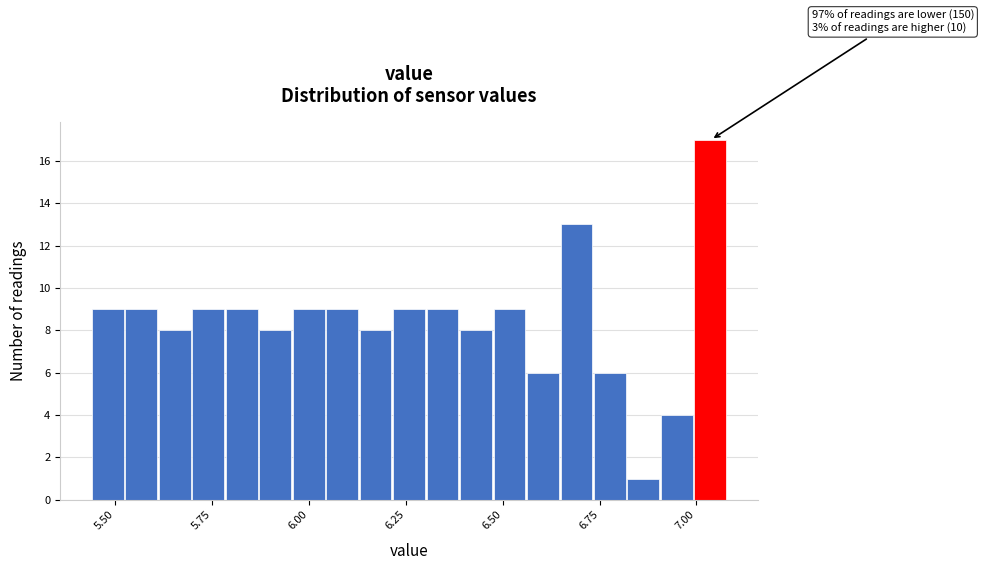

Read against the x-axis, roughly where is the centre of the tallest bar?

7.05